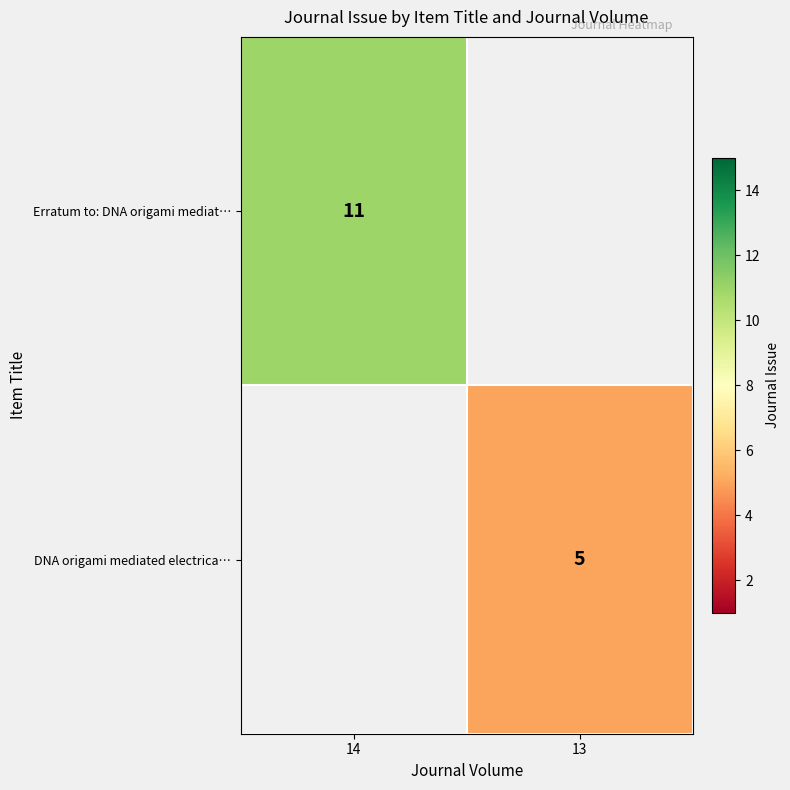

The value of Erratum to: DNA origami mediat… at 14 is 17. True or false?

False